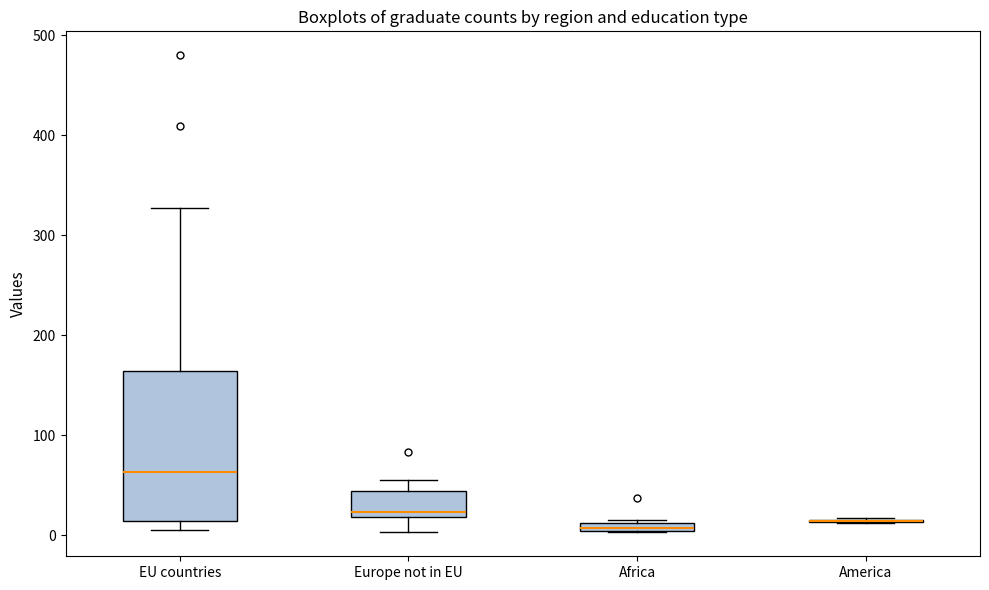

Where is the upper edge of the box for Africa on the y-axis? The values are not printed on the chart, so give them approximately, as read against the axis.

10